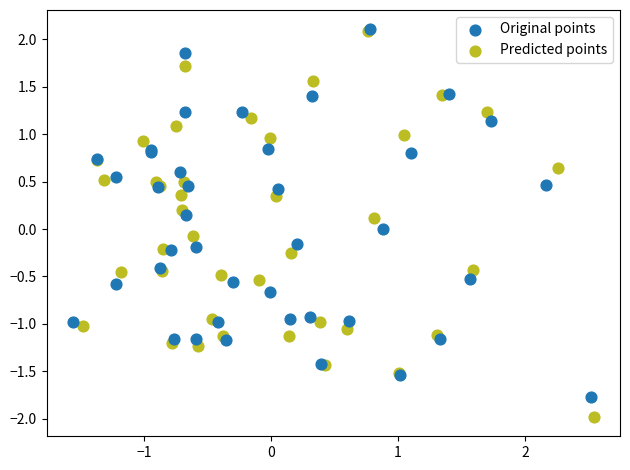

Which series has the widest spread of Y values?

Predicted points